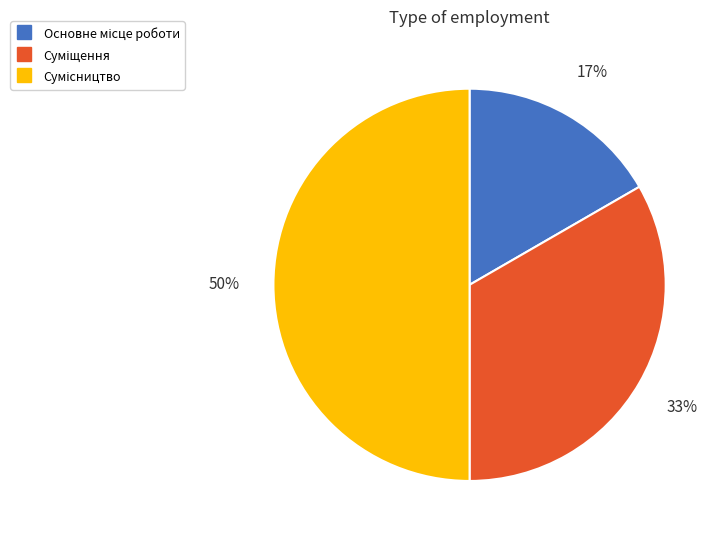

To the nearest percent, what is the average slice percentage?

33%